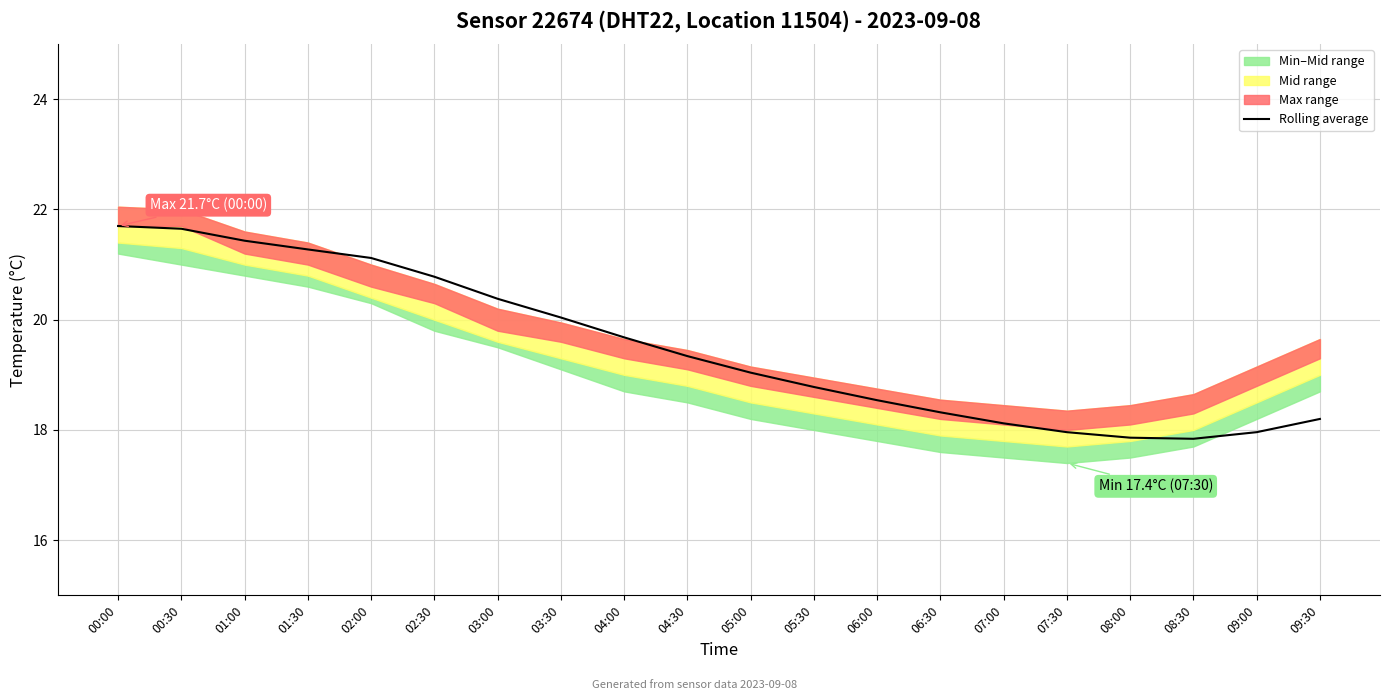

The chart shows a value of 10.1 at 05:30. True or false?

False